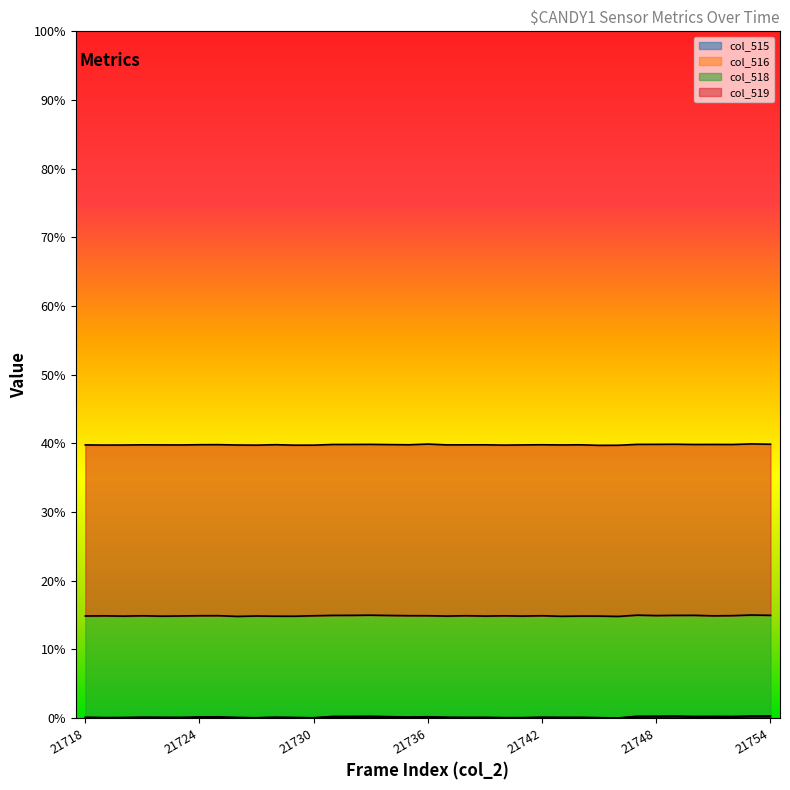

Between 21748 and 21742, which is larger?

21748